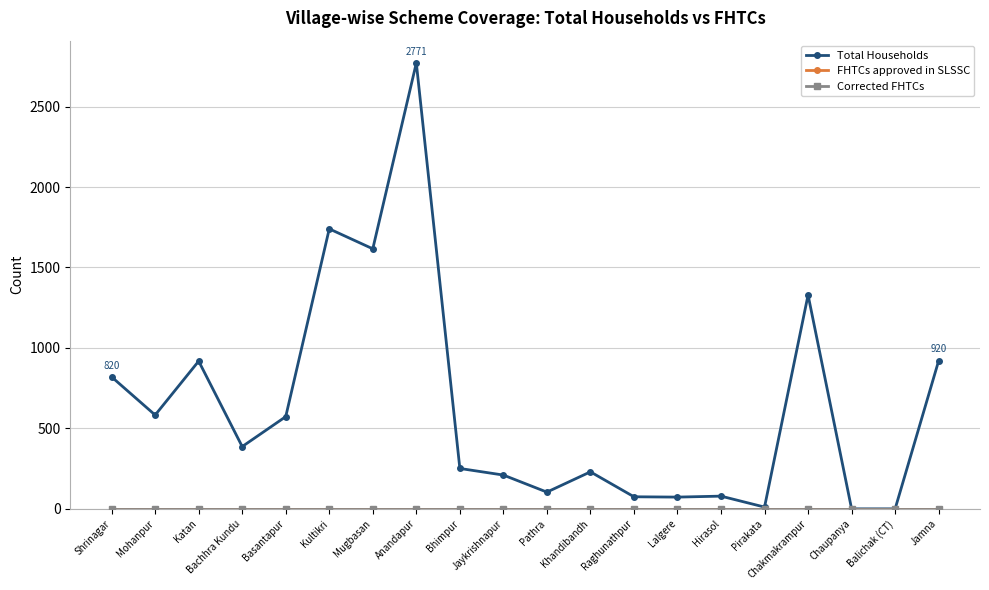

How many lines are shown in the chart?

3